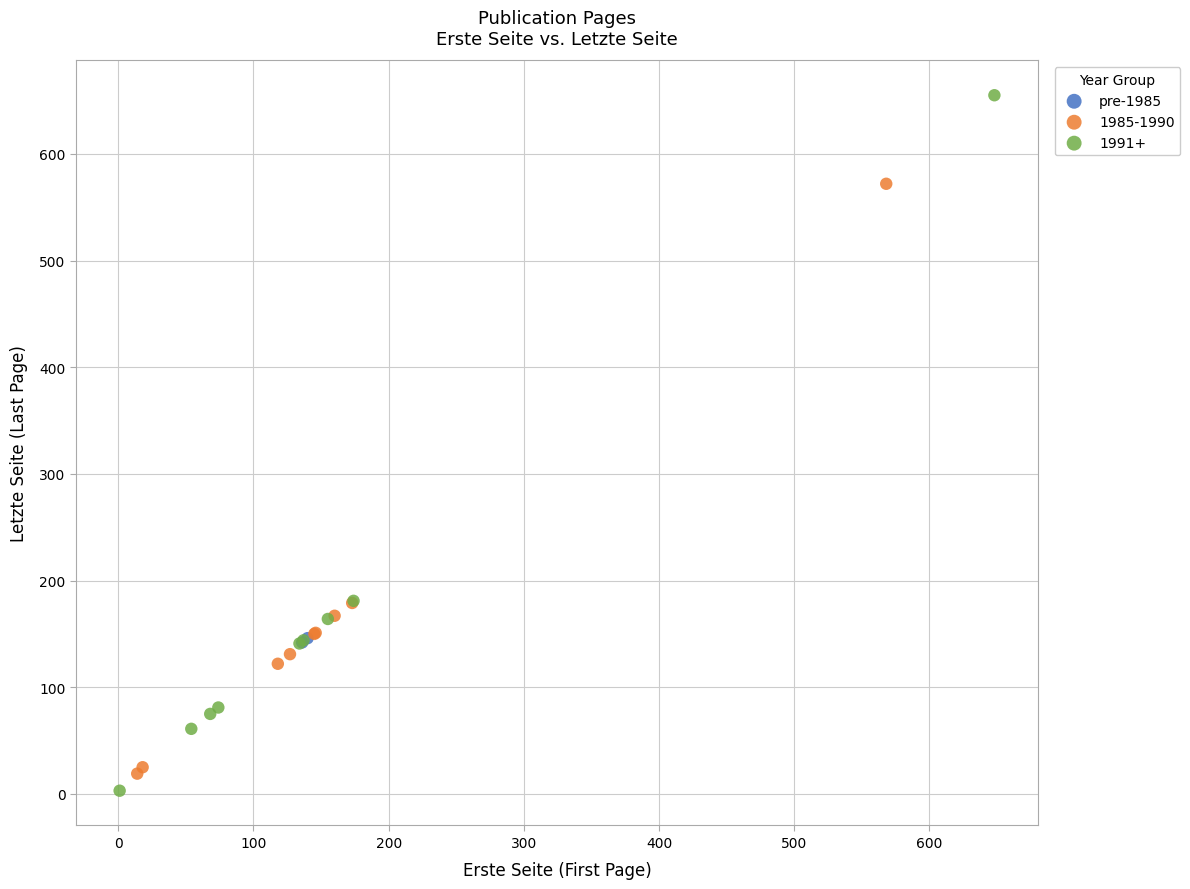

What are all the series names shown in the legend?

pre-1985, 1985-1990, 1991+